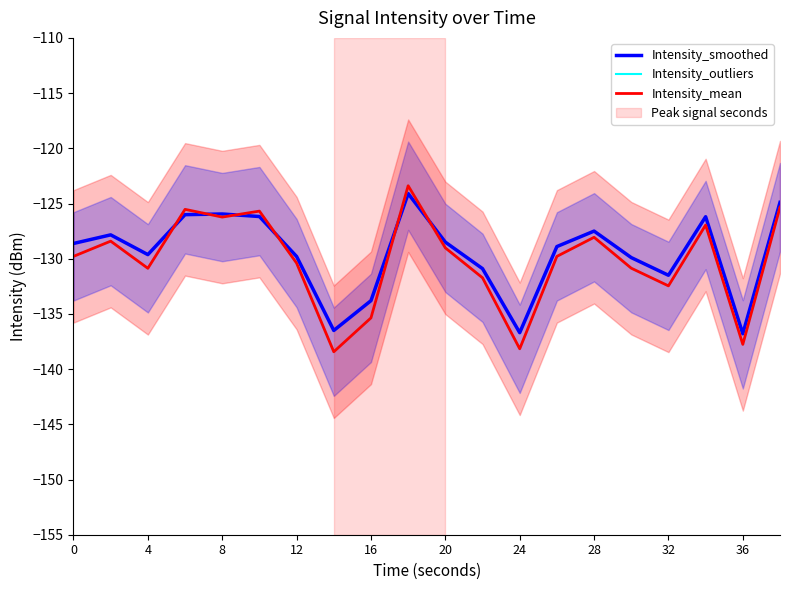

Count the number of data series in this chart.

3